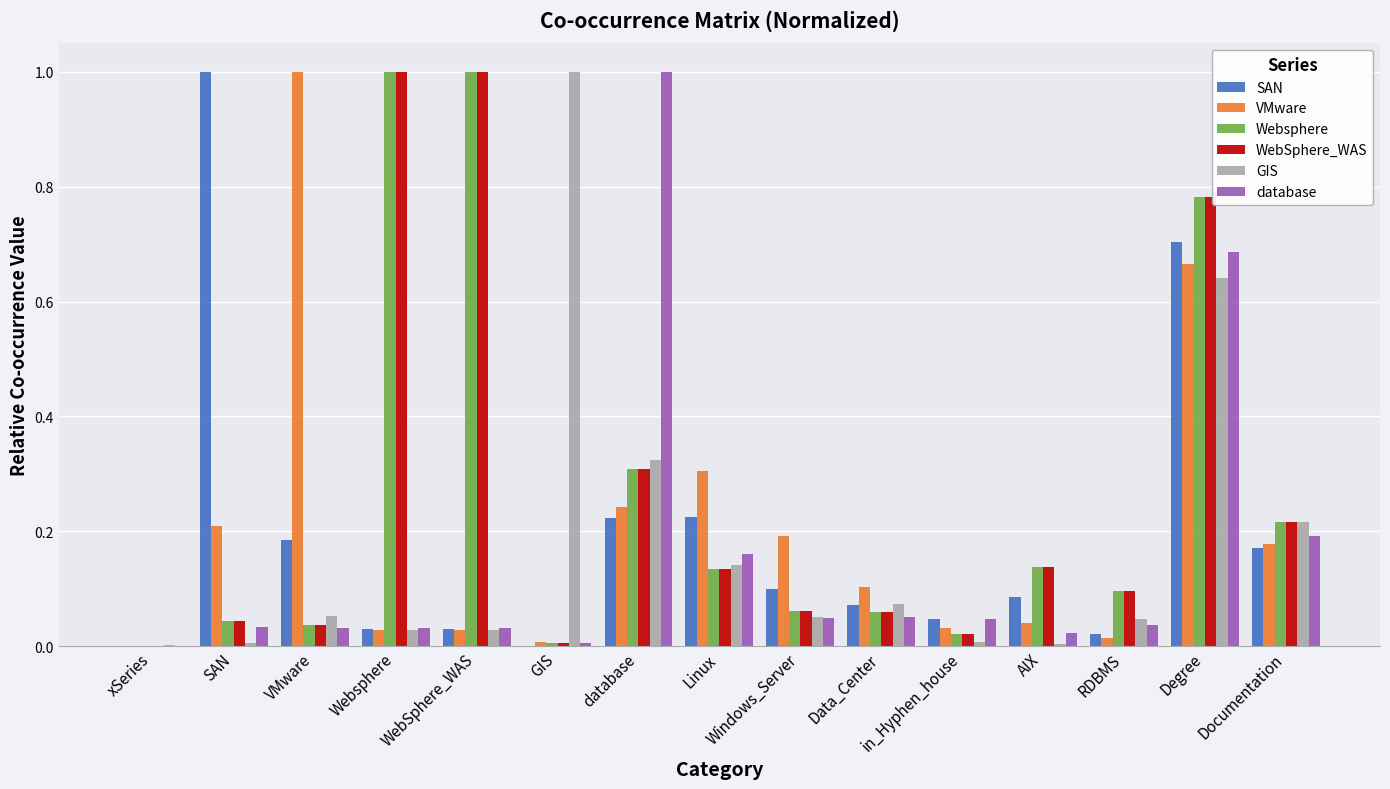

What is the sum of all database values?

2.4